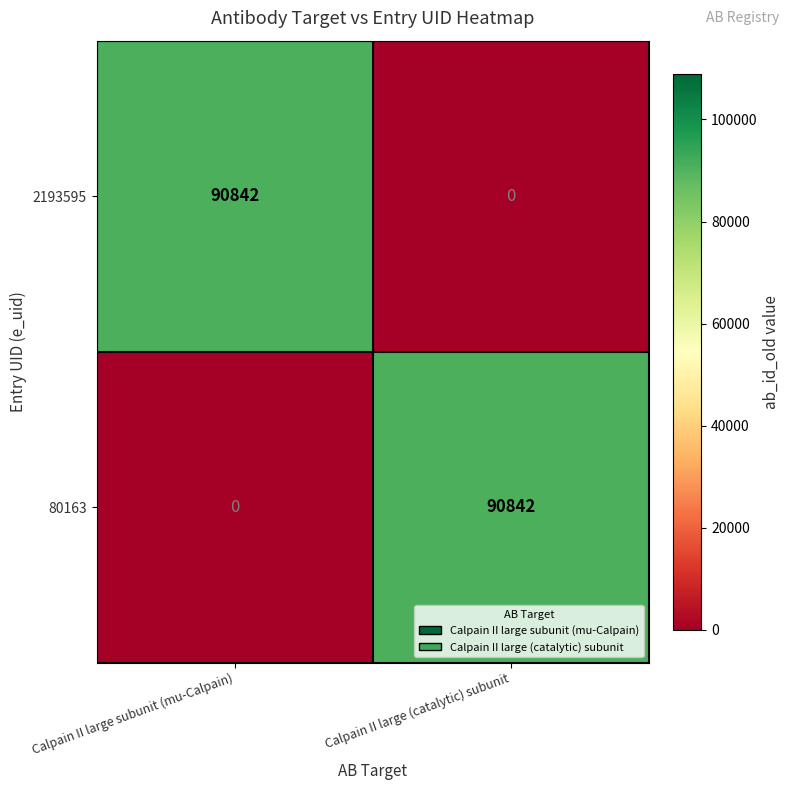

The 80163 series shows 0 at Calpain II large subunit (mu-Calpain). True or false?

True